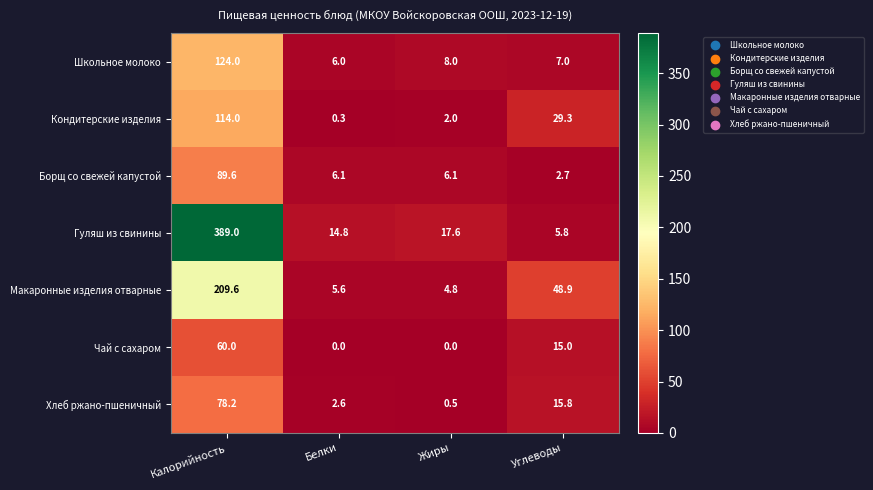

Which category has the highest value in the Макаронные изделия отварные series?

Калорийность